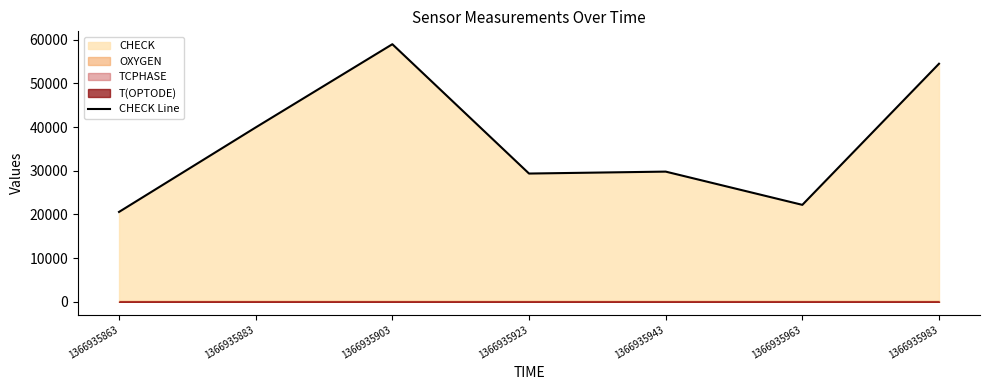

How many lines are shown in the chart?

1